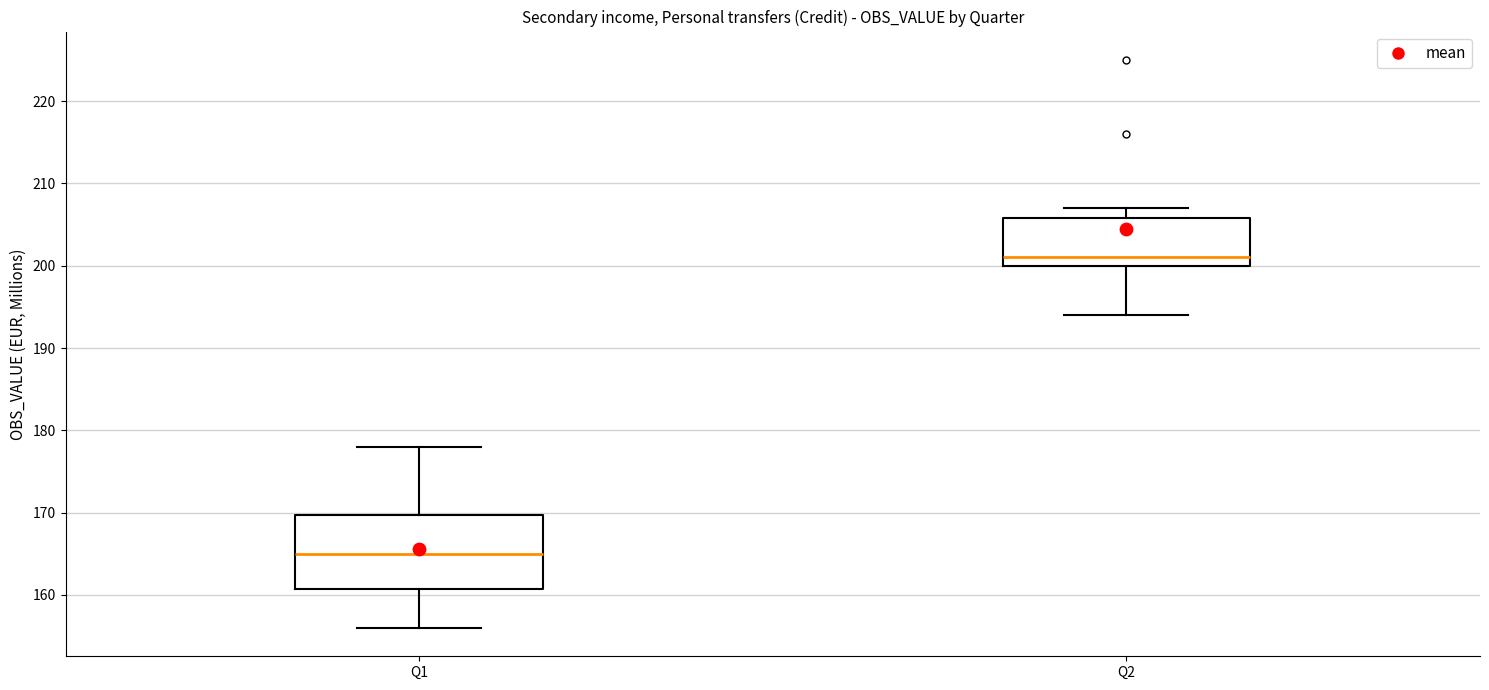

Reading left to right, read every box against the y-axis: the position of its median line, the range the box covers, and the ends of its whiskers. The values are not printed on the chart, so give them approximately, as read against the axis.

Q1: median 165, box 161 to 170, whiskers 156 to 178
Q2: median 201, box 200 to 206, whiskers 194 to 207